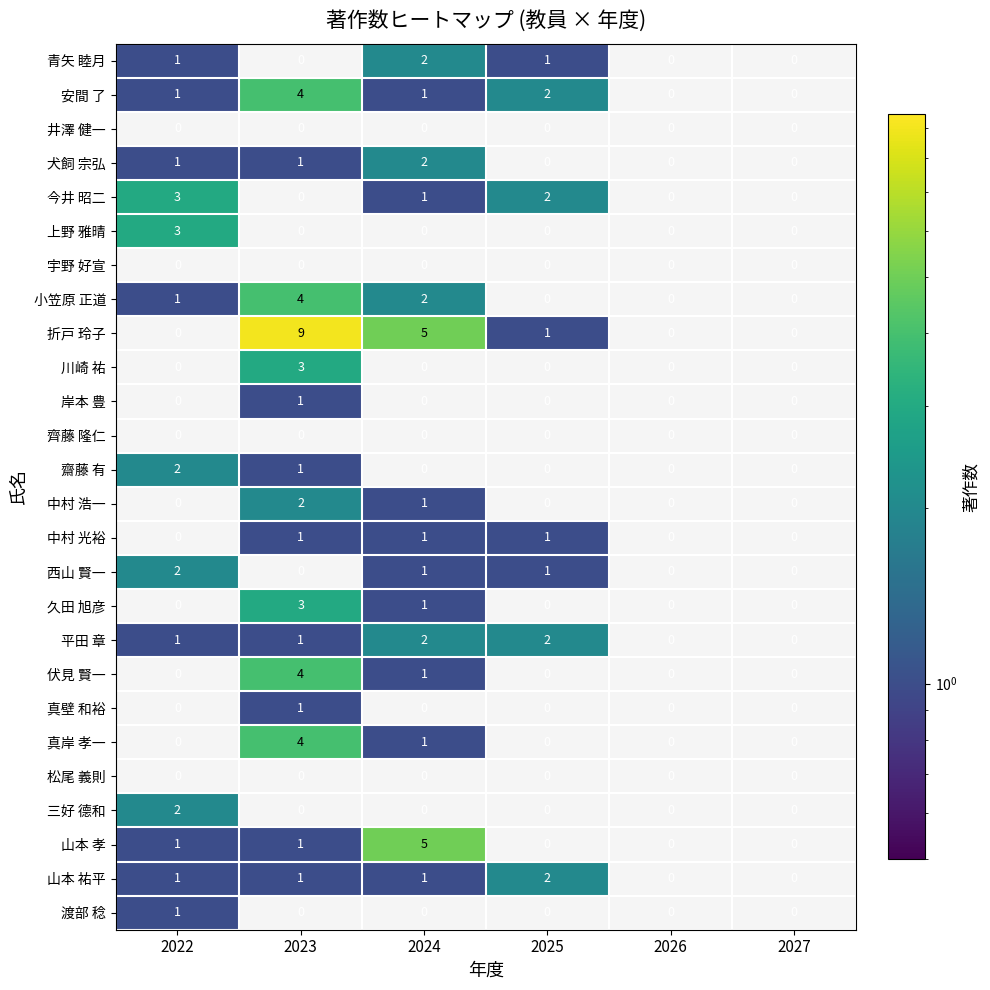

Which series has the largest total across all categories?

折戸 玲子